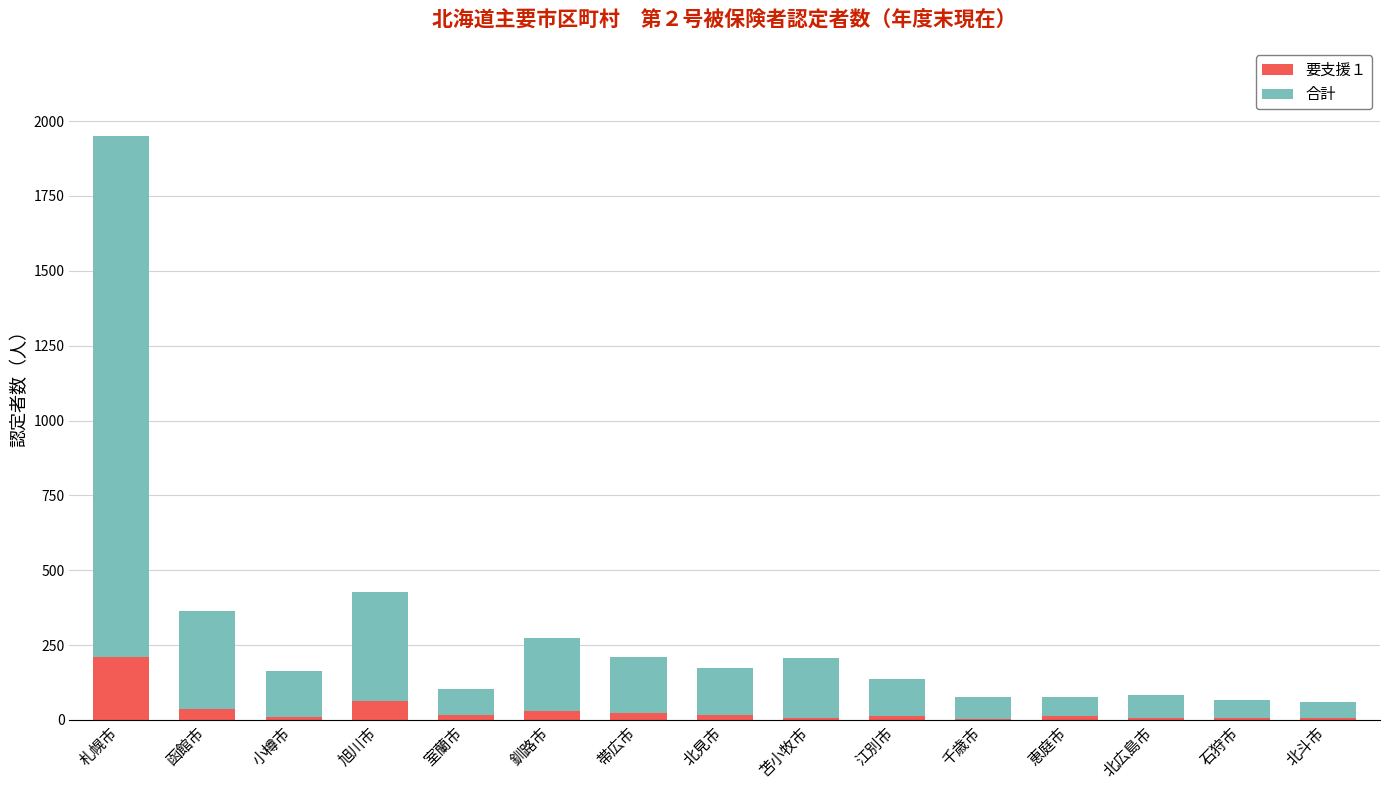

Which category has the highest value in the 要支援１ series?

札幌市